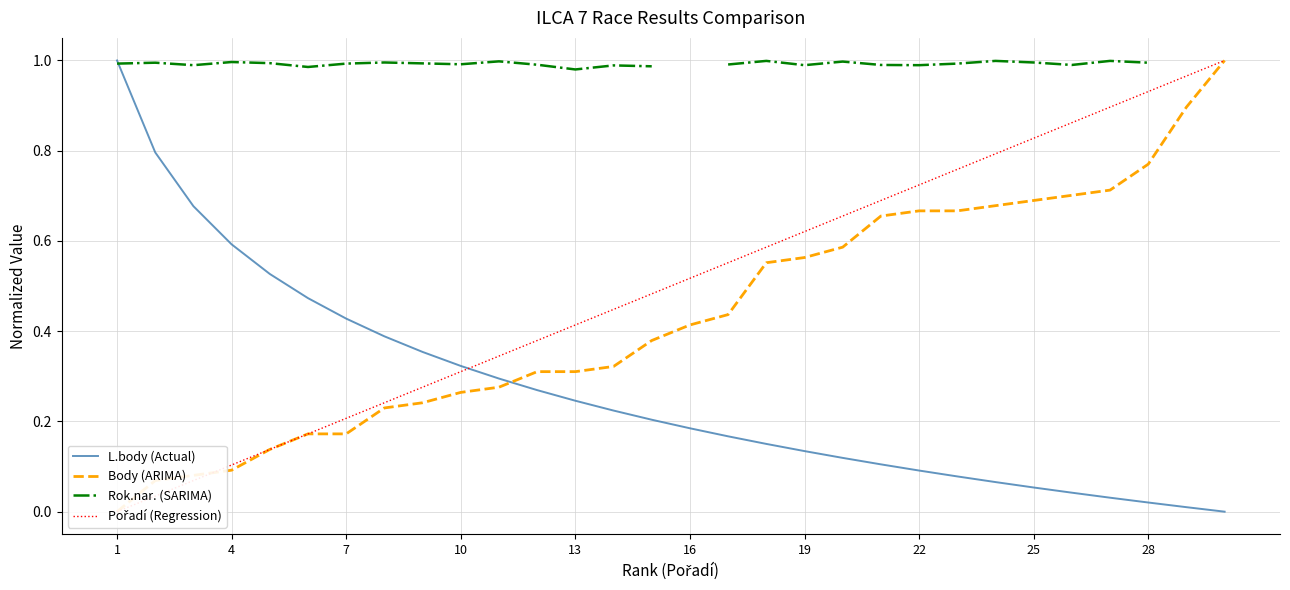

Is it true that L.body (Actual) equals 0.3 at 7?

False